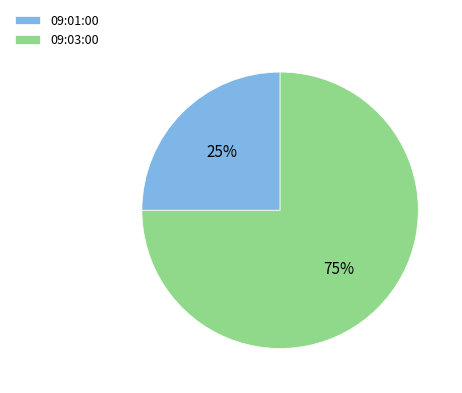

Between 09:01:00 and 09:03:00, which is larger?

09:03:00